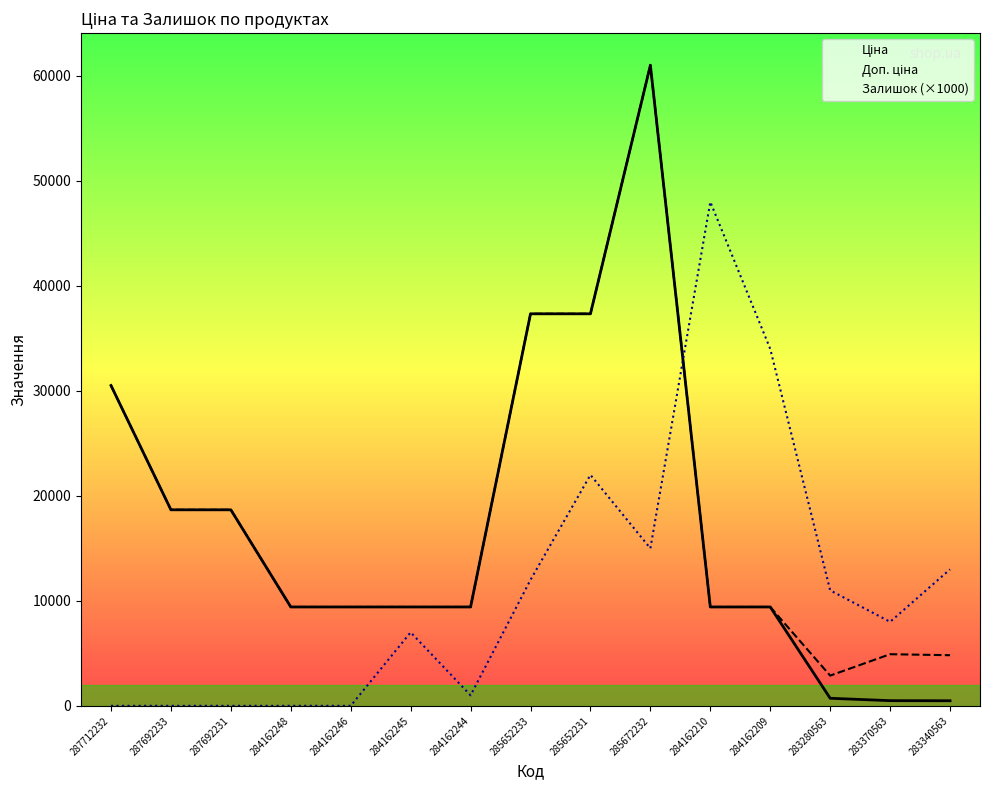

How many lines are shown in the chart?

3